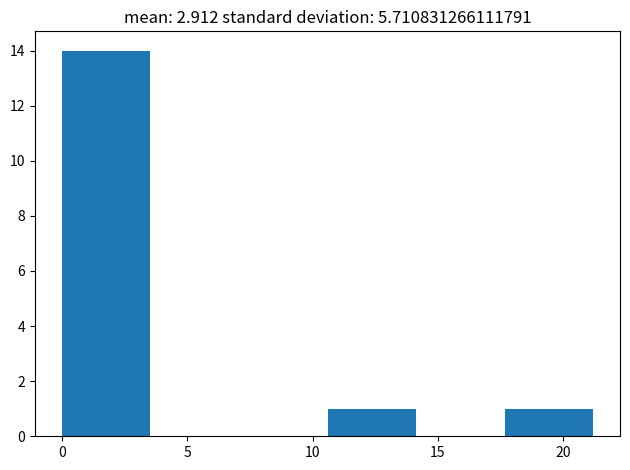

Which range on the x-axis has the tallest bar?

0.0 to 3.5